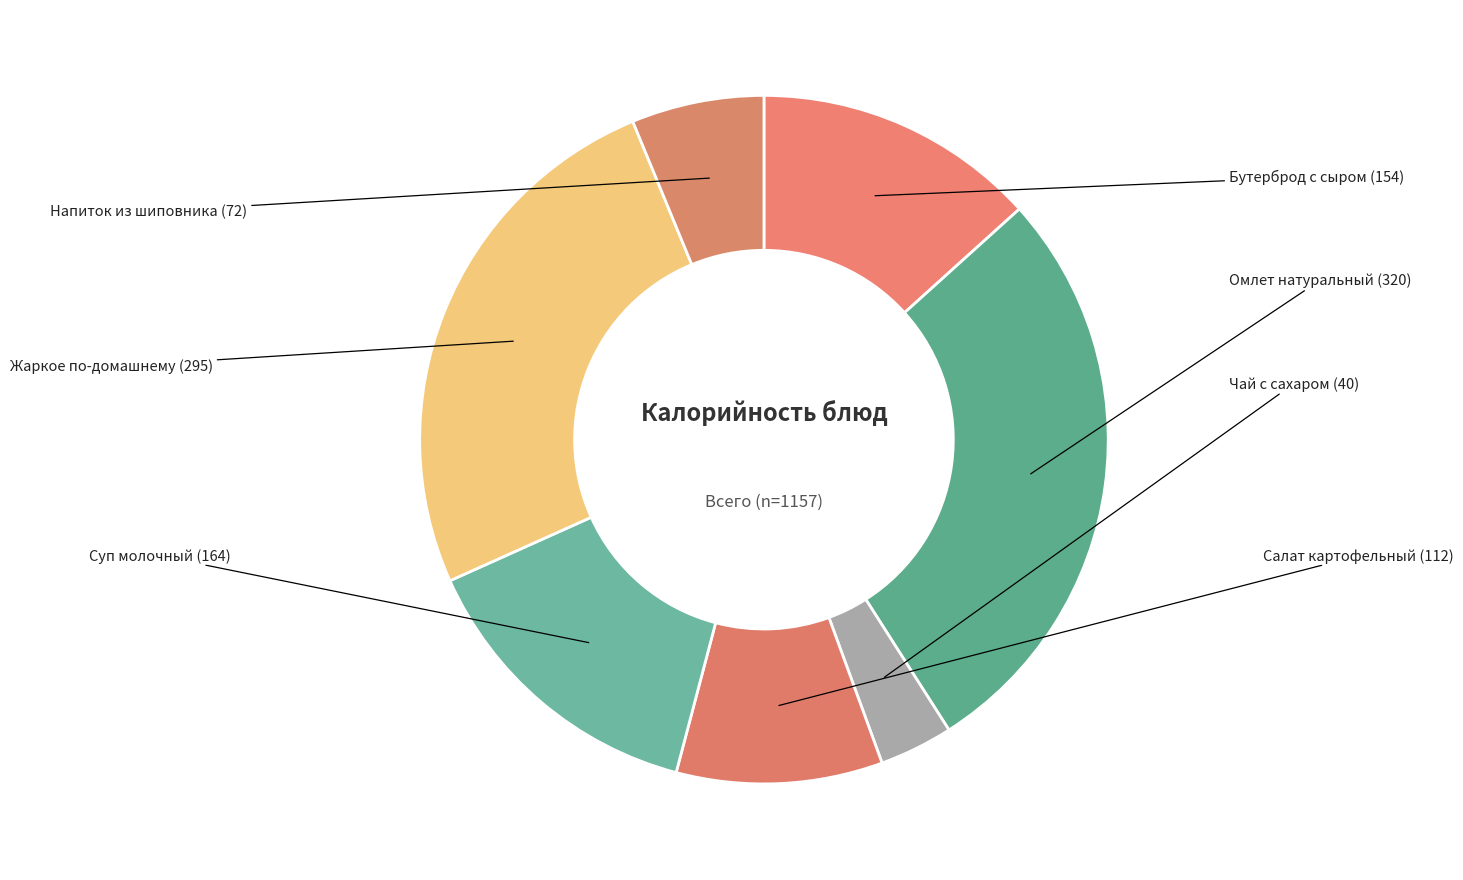

Do Салат картофельный and Напиток из шиповника together represent more than half of the pie?

No